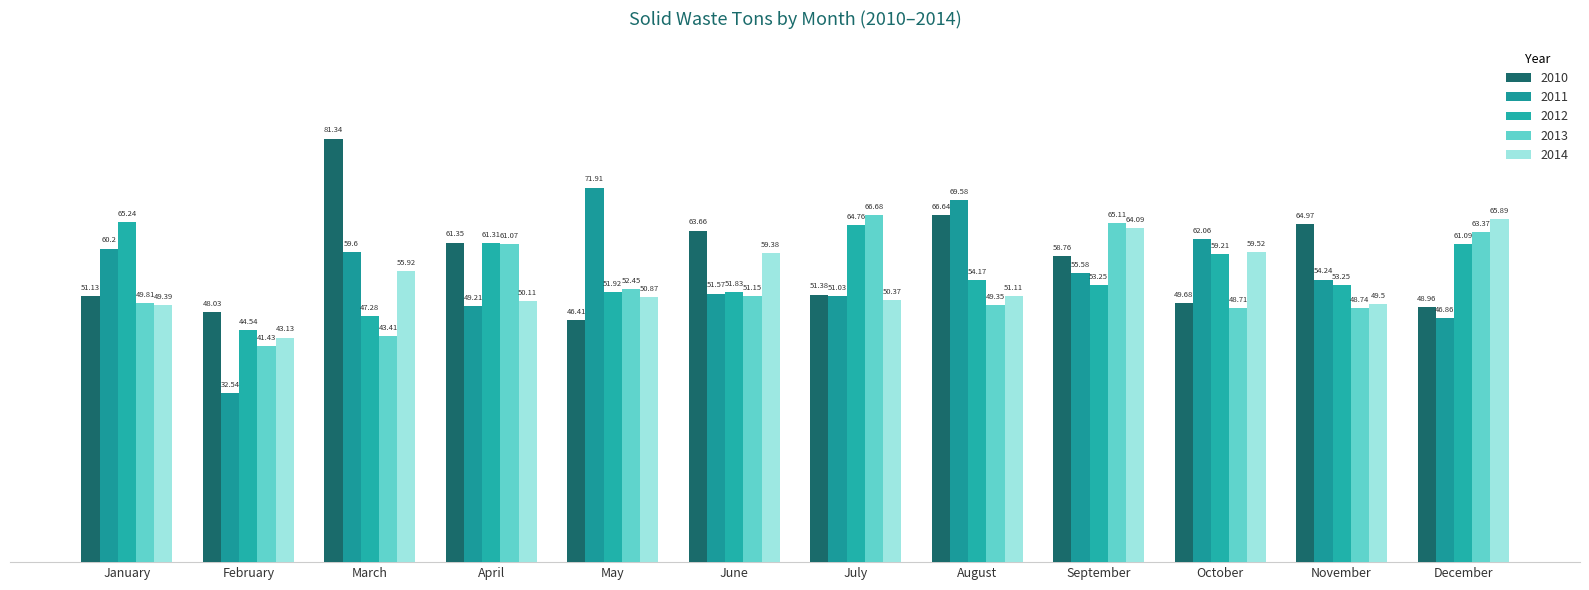

What is the average value of the 2010 series?

57.7